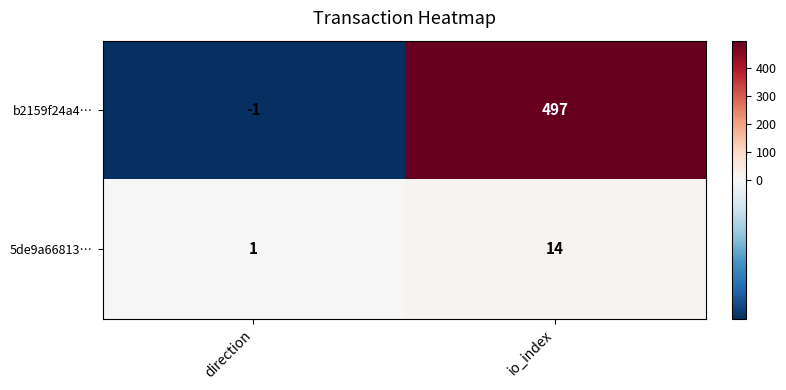

Reading left to right, what are all the values shown in this chart?

b2159f24a4…: direction=-1	io_index=497
5de9a66813…: direction=1	io_index=14